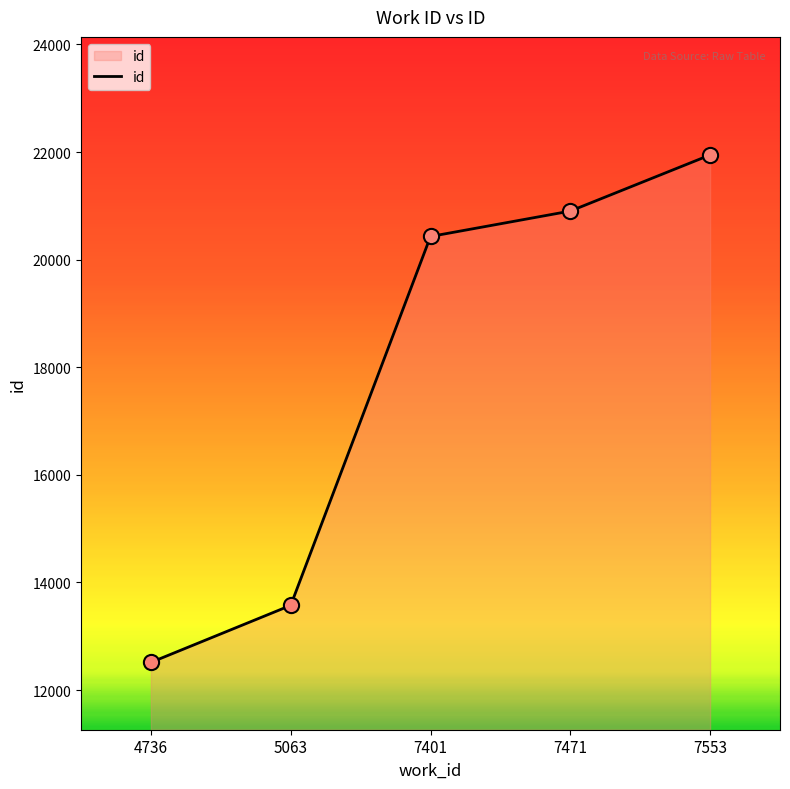

Approximately how many times larger is the value at 7401 compared to 7553?

0.9